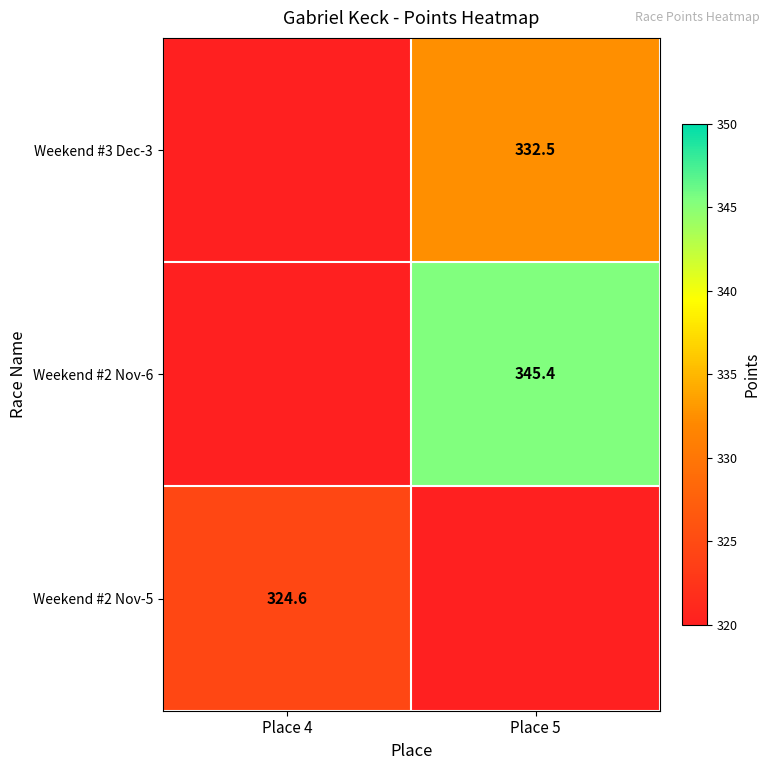

How many categories are shown in the chart?

2